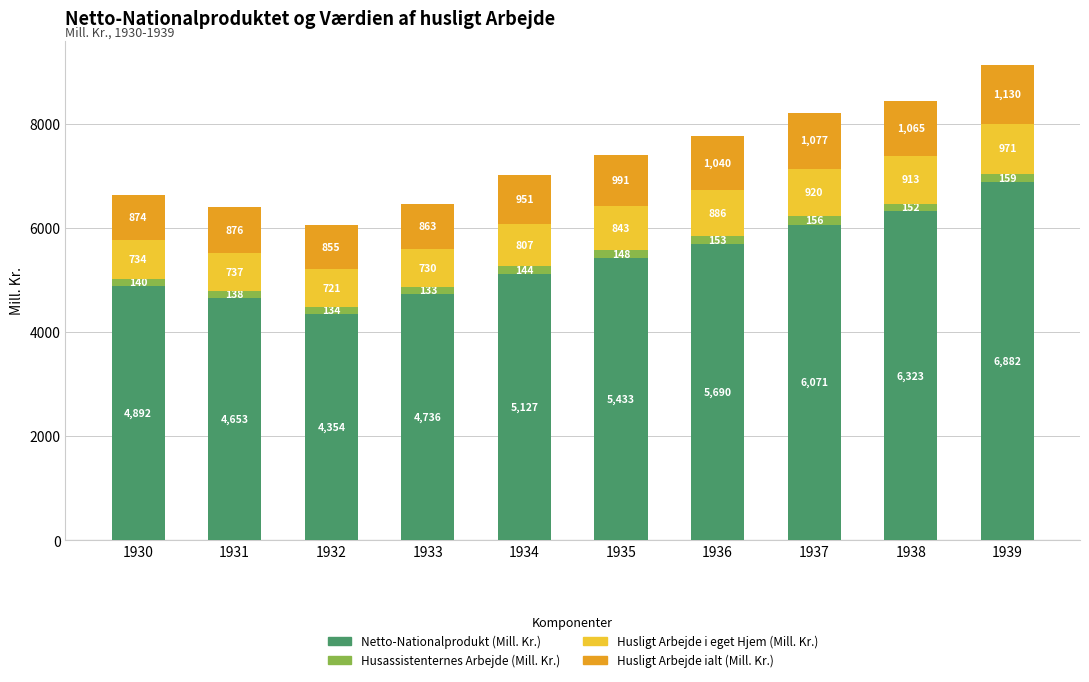

What value does the Netto-Nationalprodukt (Mill. Kr.) series have at 1930?

4892.2